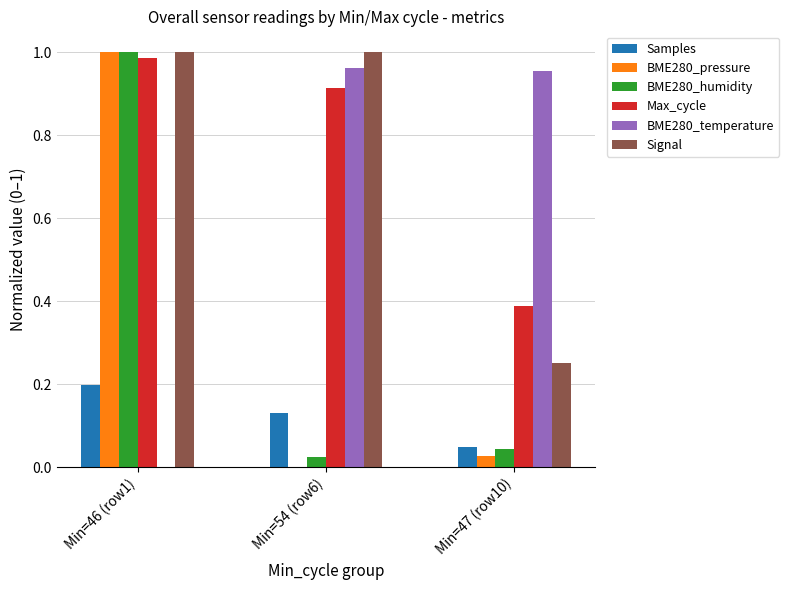

Which series changed the most between Min=54 (row6) and Min=47 (row10)?

Signal